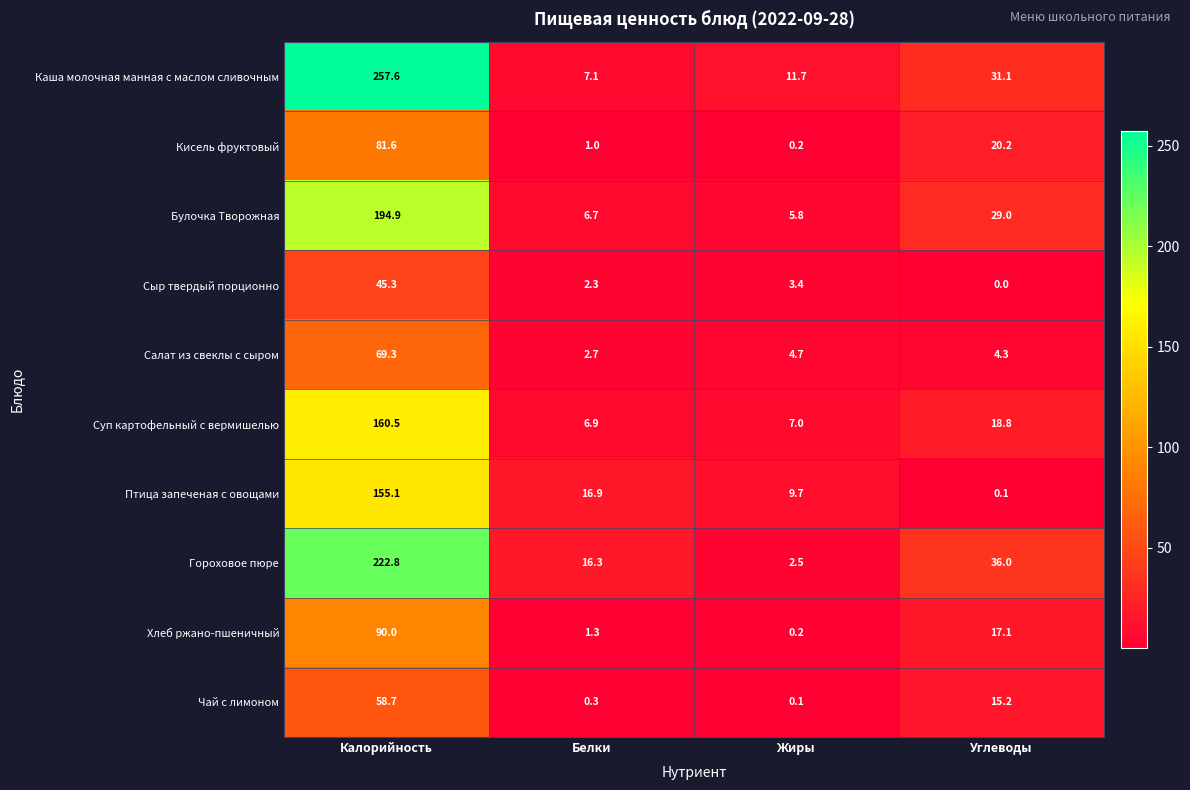

Which series has the largest range (max minus min)?

Каша молочная манная с маслом сливочным